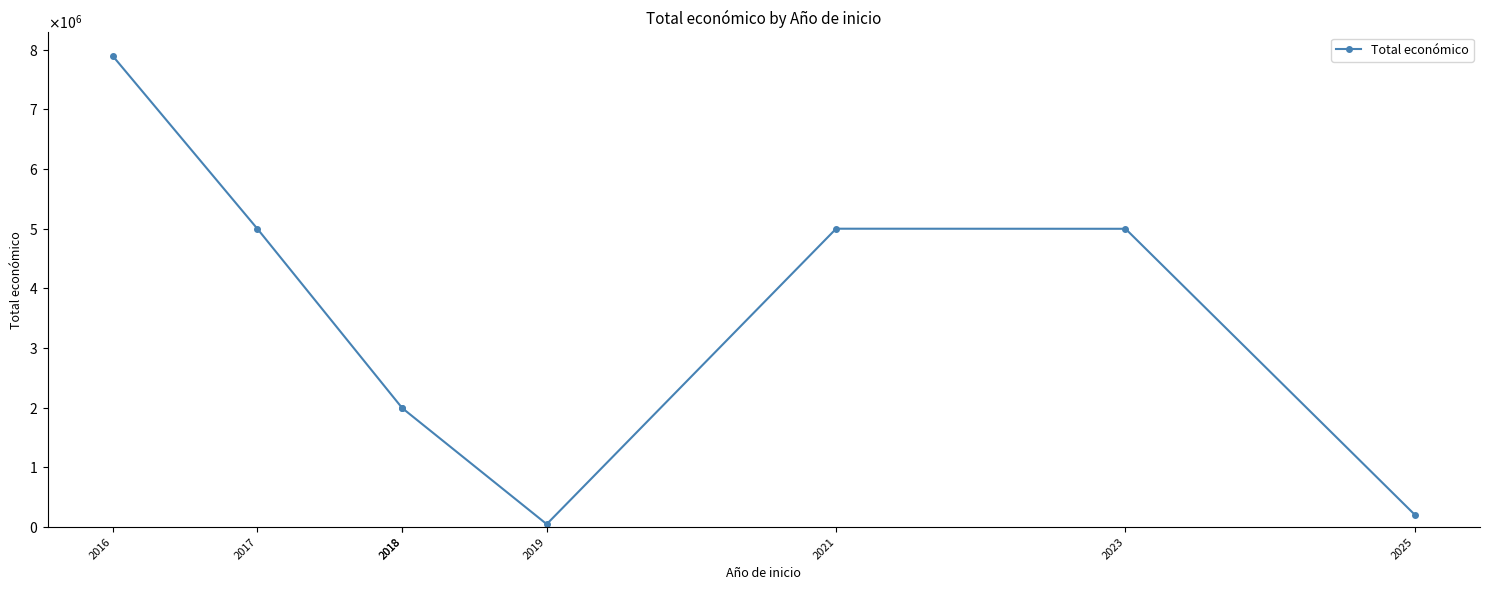

List the labels in order of value, largest first.

2016, 2021, 2017, 2023, 2018, 2018, 2025, 2019